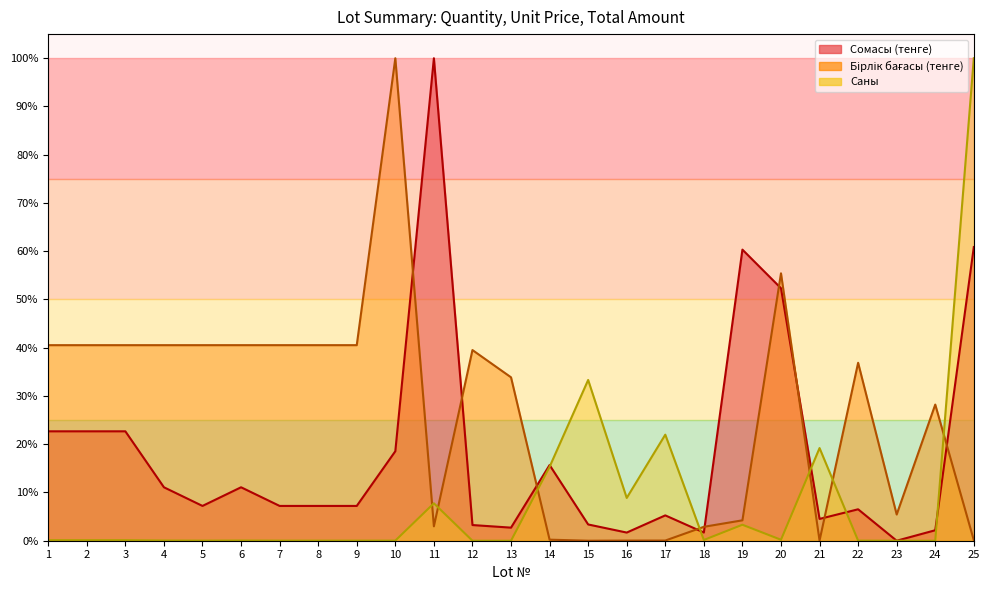

Between which two adjacent categories do Саны and Бірлік бағасы (тенге) first intersect?

10 and 11